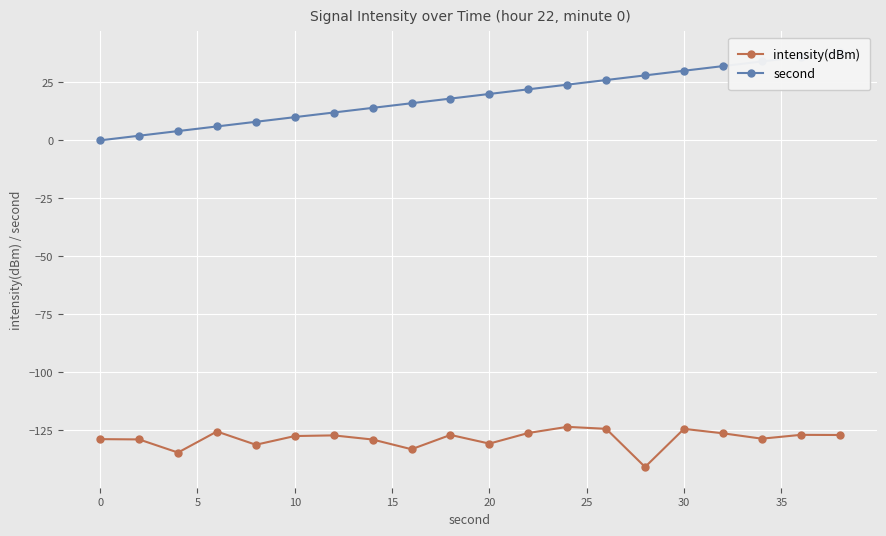

What are all the series names shown in the legend?

intensity(dBm), second